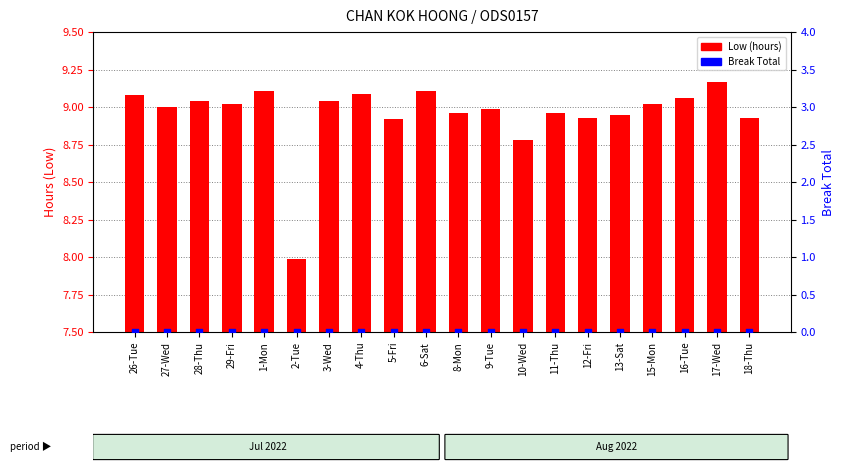

Is the value of Low (hours) at 13-Sat greater than the value of Break Total (marker) at 12-Fri?

Yes